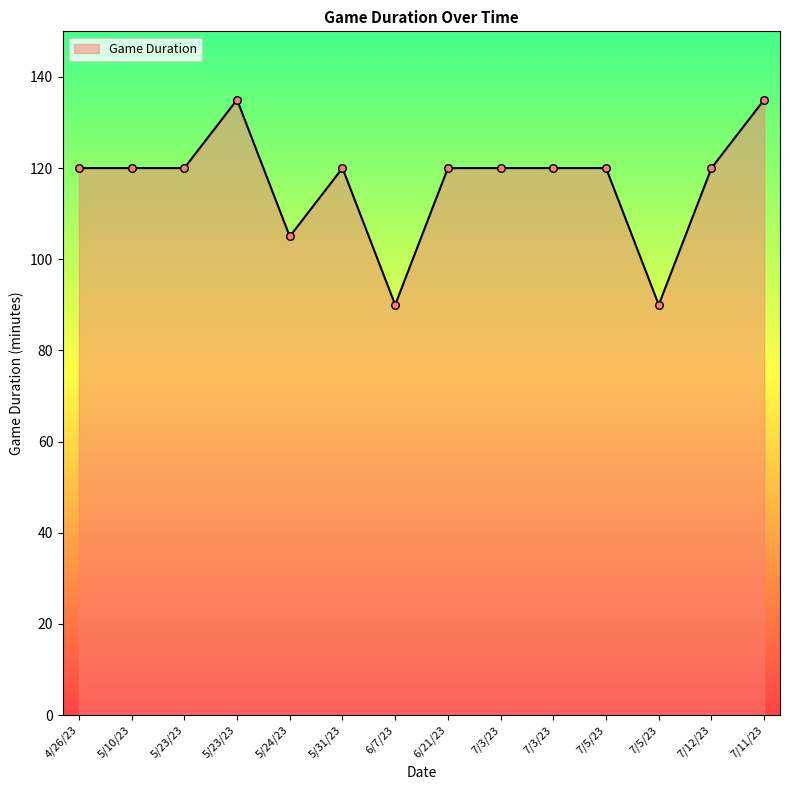

Approximately how many times larger is the value at 5/23/23 compared to 5/31/23?

1.1